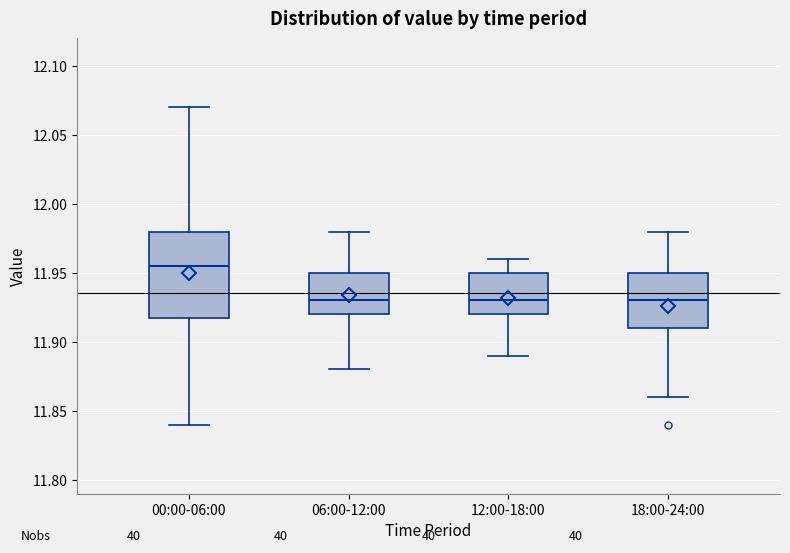

Comparing the boxes themselves (not the whiskers), which one is the tallest?

00:00-06:00